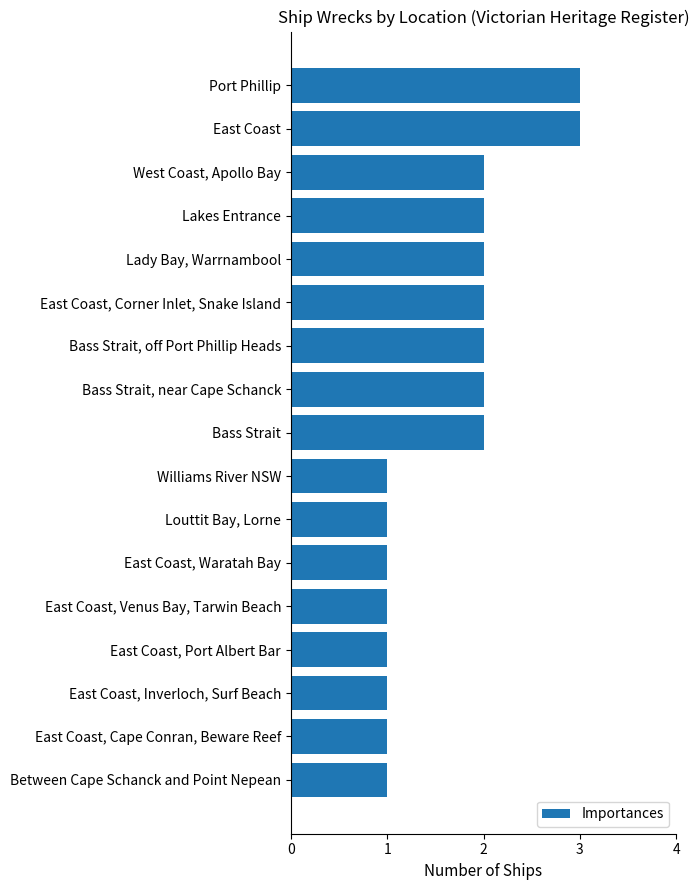

Reading top to bottom, list all the values displayed in this chart.

3	3	2	2	2	2	2	2	2	1	1	1	1	1	1	1	1